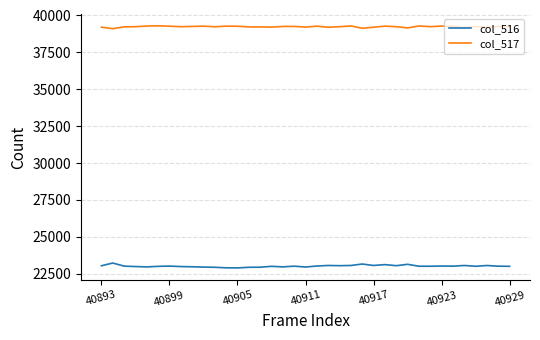

What is the maximum value shown in the chart?

39298